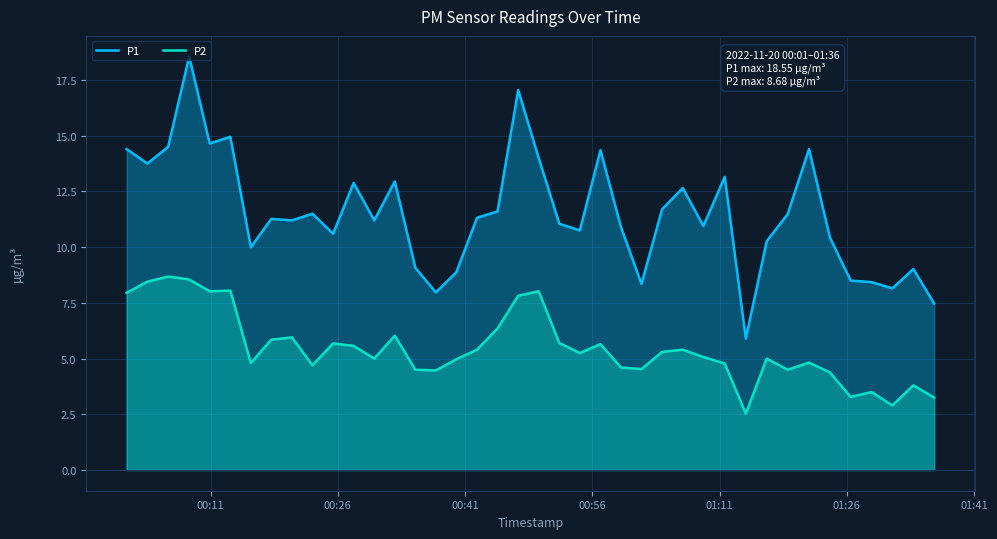

Which series has the widest spread of values?

P1